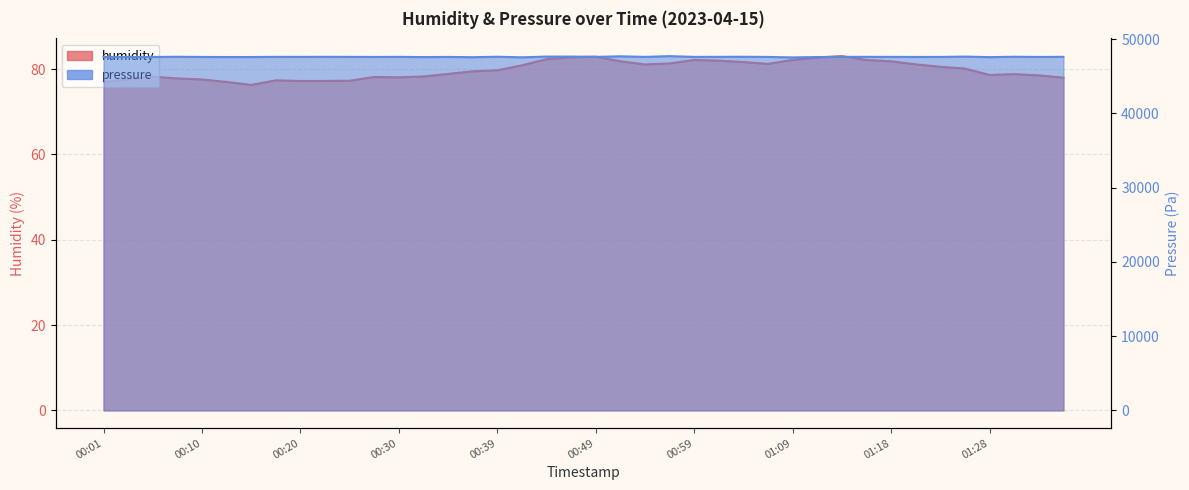

Where does the pressure series first go above 47613?

00:08